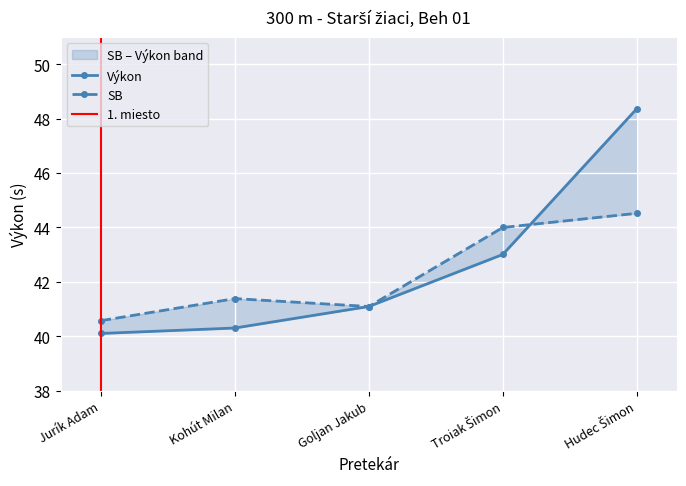

Is the value of SB at Goljan Jakub greater than the value of Výkon at Kohút Milan?

Yes